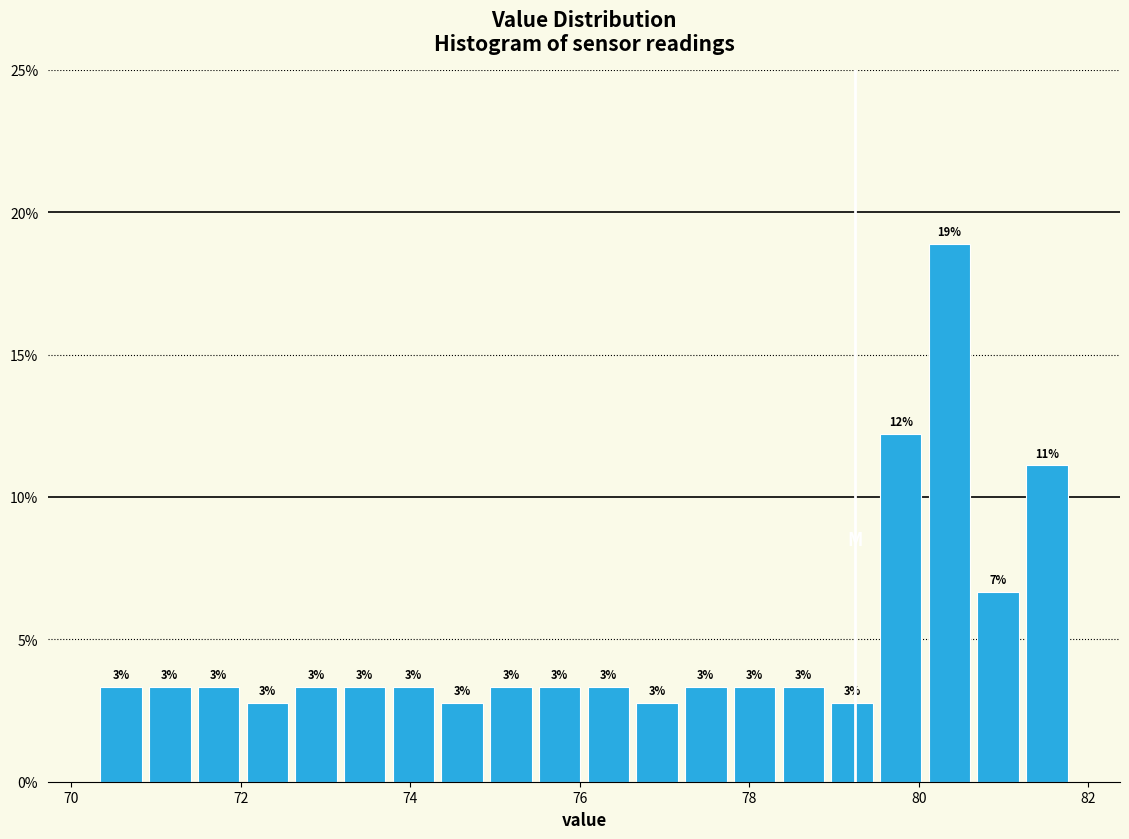

Around what value on the x-axis is the tallest bar? Give the approximate position of its centre, as read against the axis.

80.4